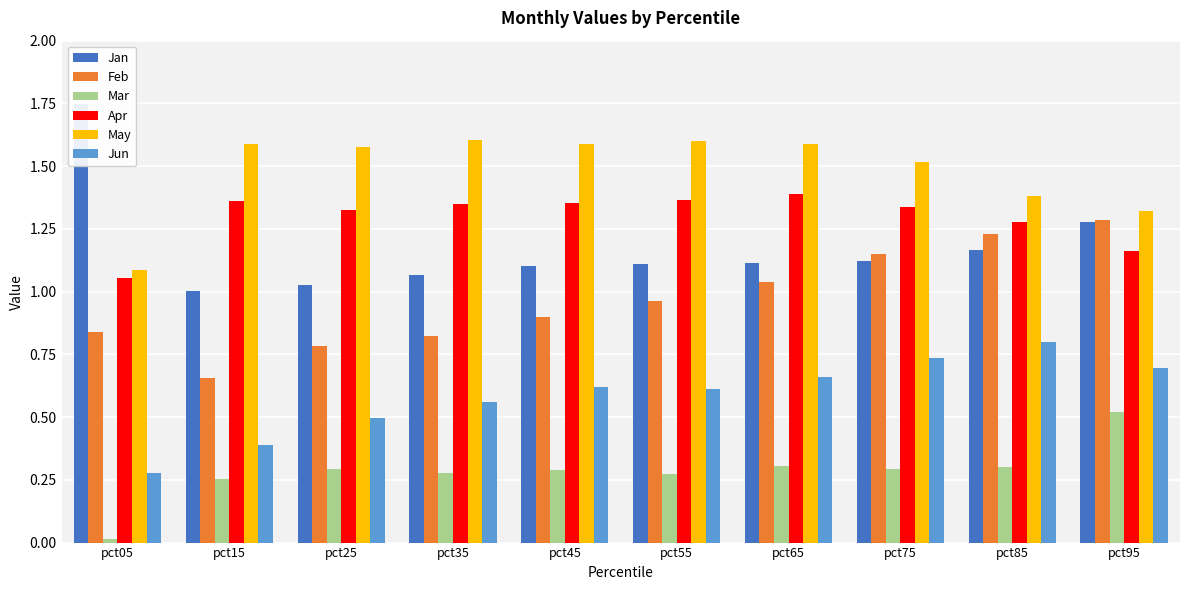

Which has a higher value, pct55 or pct75?

pct75